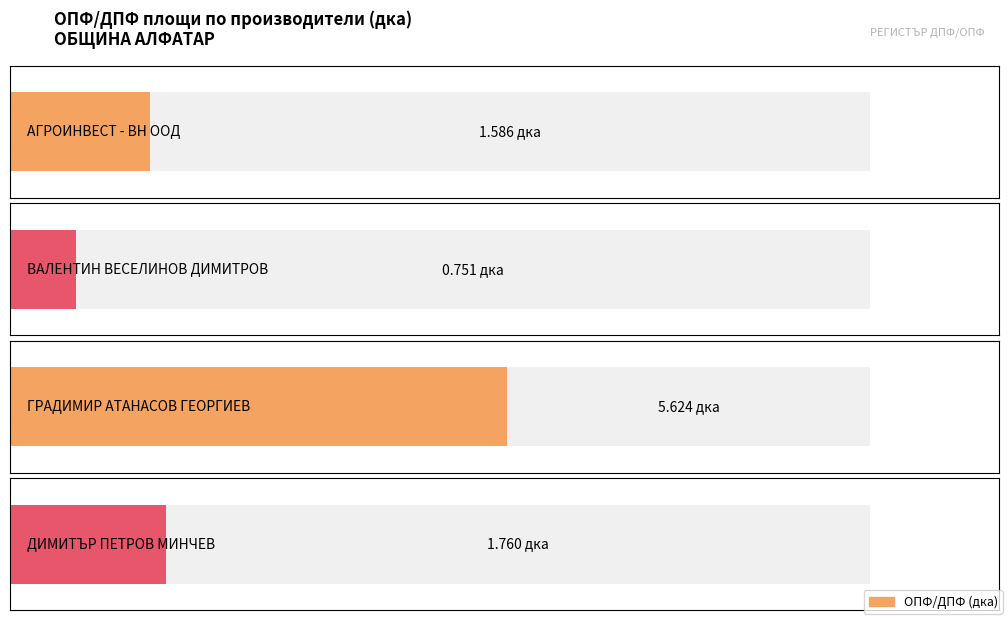

What is the difference between the maximum and second lowest values?

4.0